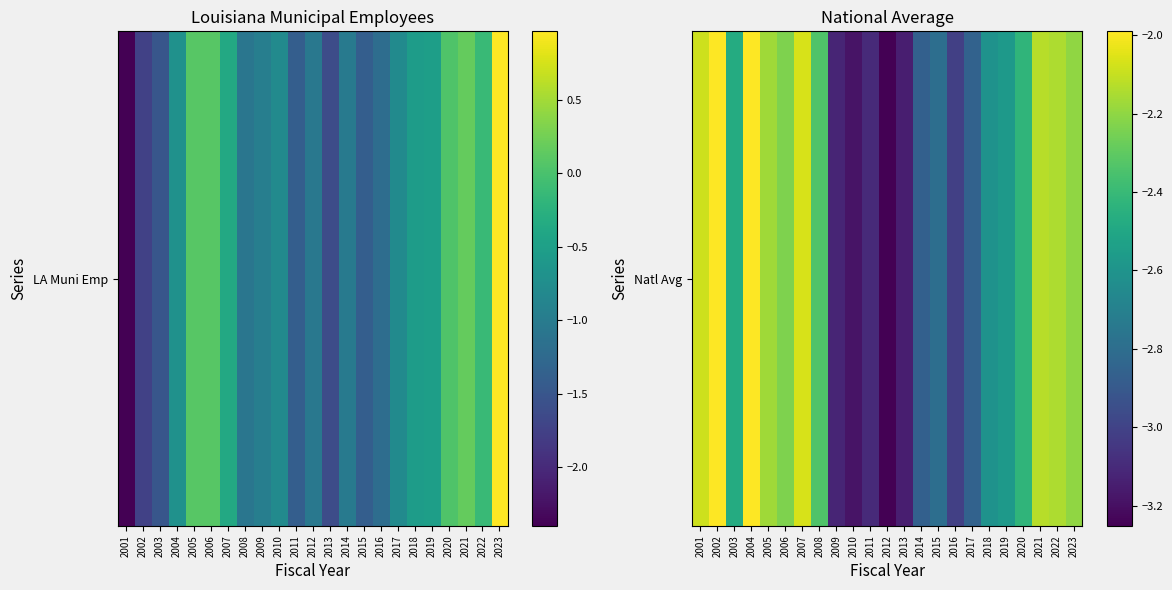

Reading left to right, what are all the values shown in this chart?

2001=-2.1	2002=-2.0	2003=-2.5	2004=-2.0	2005=-2.2	2006=-2.2	2007=-2.1	2008=-2.3	2009=-3.1	2010=-3.2	2011=-3.1	2012=-3.3	2013=-3.1	2014=-2.9	2015=-2.8	2016=-3.0	2017=-2.9	2018=-2.6	2019=-2.6	2020=-2.4	2021=-2.1	2022=-2.1	2023=-2.2